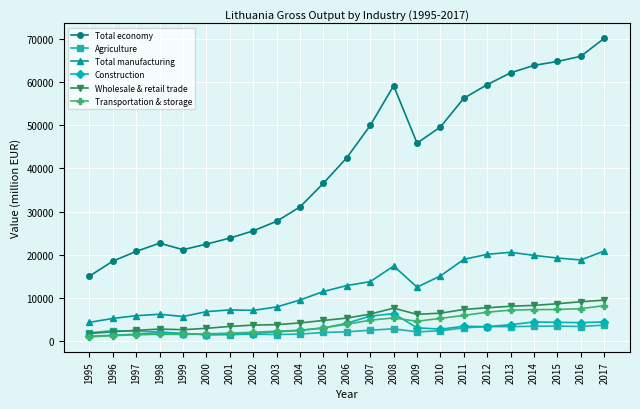

Where does the Construction series first go above 3009?

2005